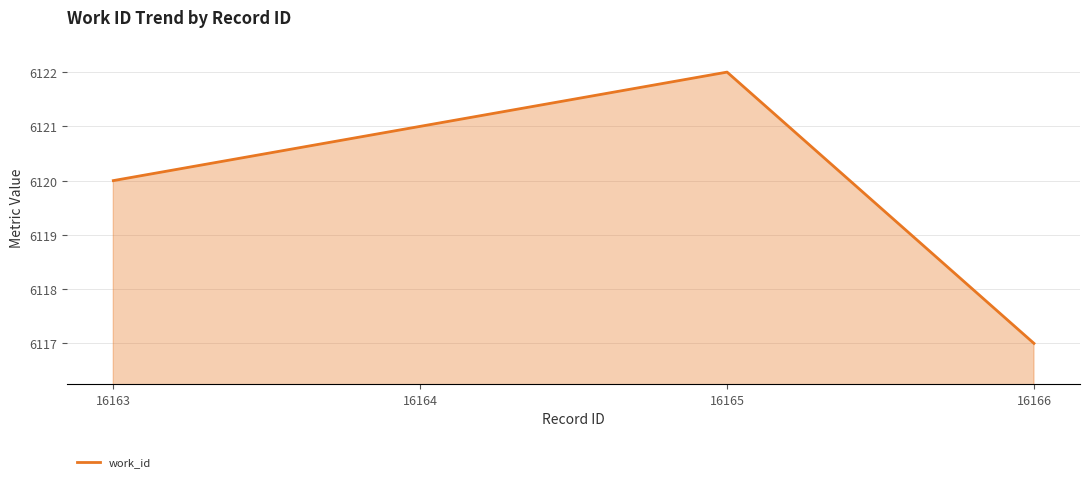

Reading right to left, list all the values displayed in this chart.

6117	6122	6121	6120